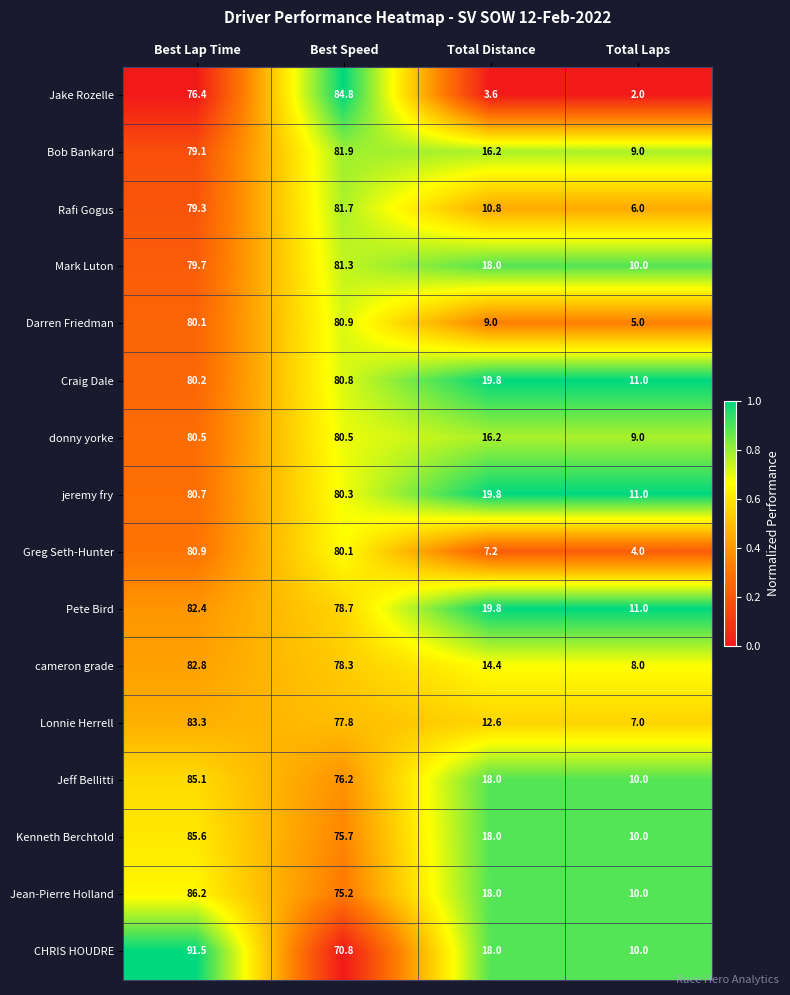

What is the sum of the Jake Rozelle values at Total Laps and Best Speed?

86.8